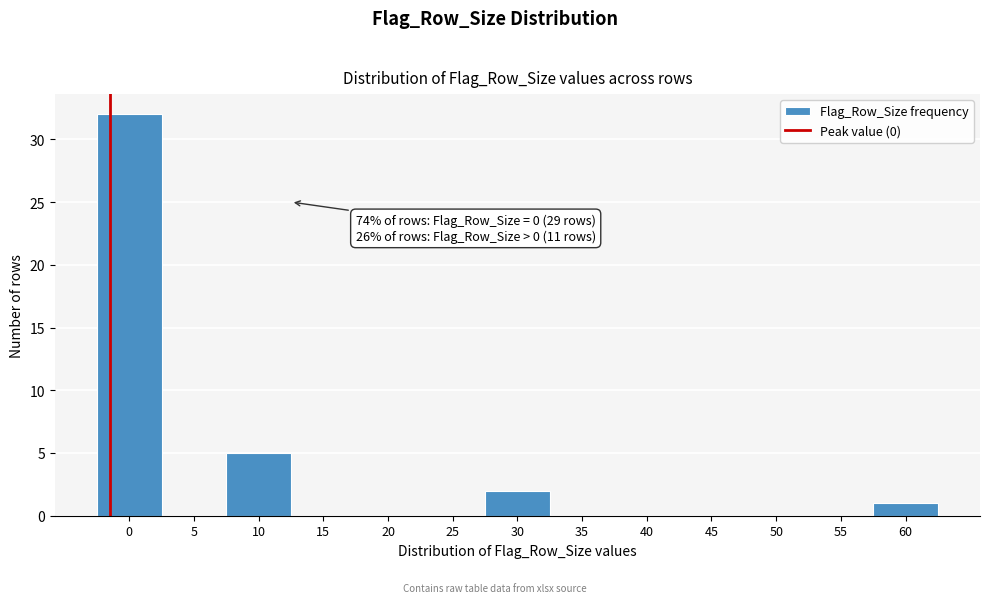

Reading left to right, list all the values displayed in this chart.

0=32	5=0	10=5	15=0	20=0	25=0	30=2	35=0	40=0	45=0	50=0	55=0	60=1